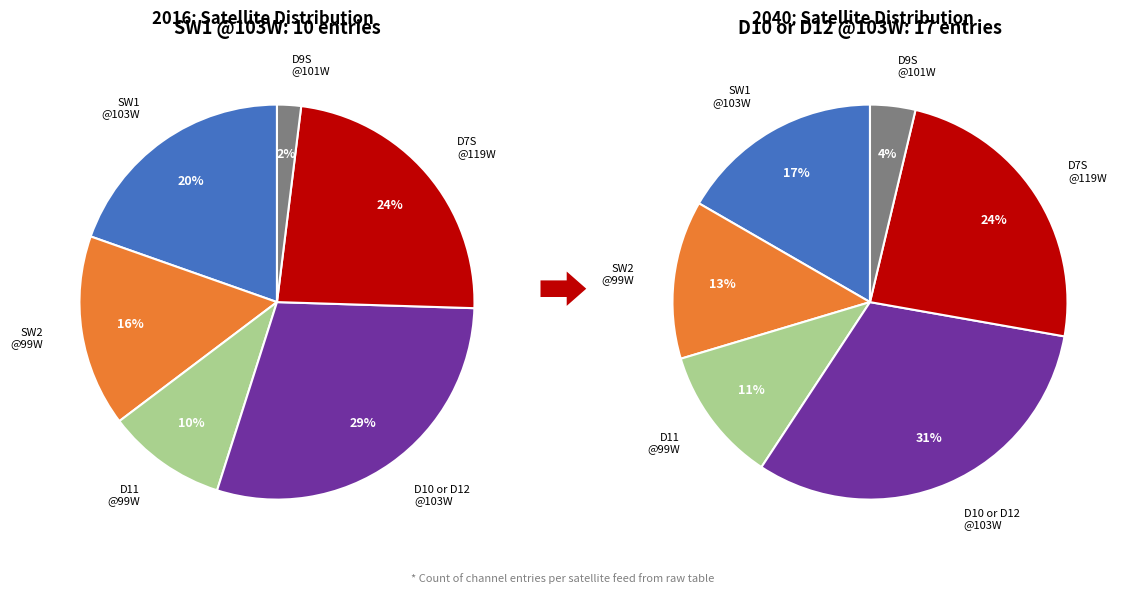

Does D9S @101W represent more than half of the total?

No